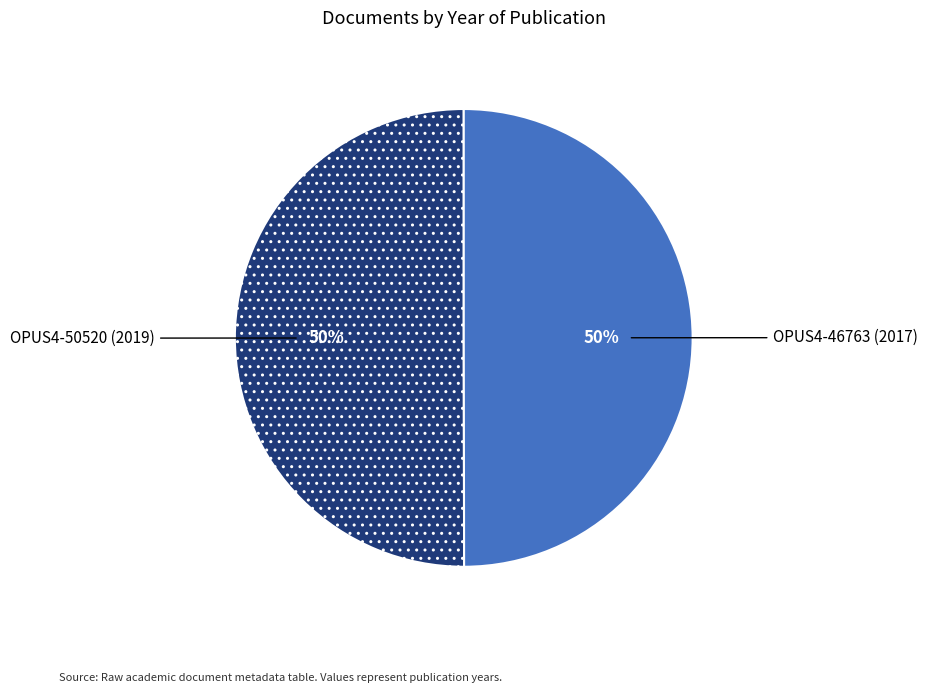

How many slices are in this pie chart?

2